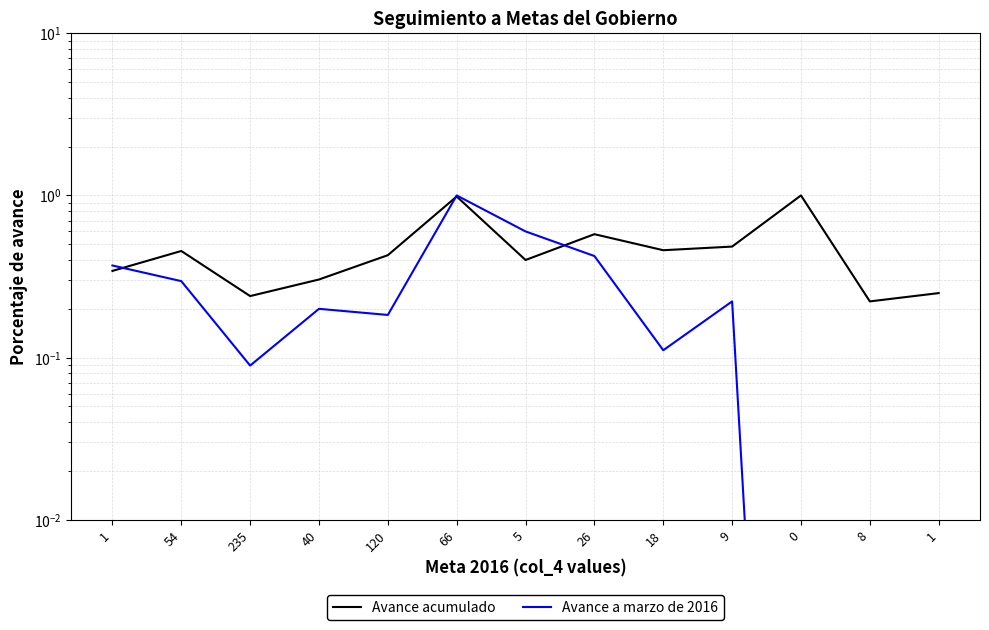

What is the sum of all Avance acumulado values?

6.1